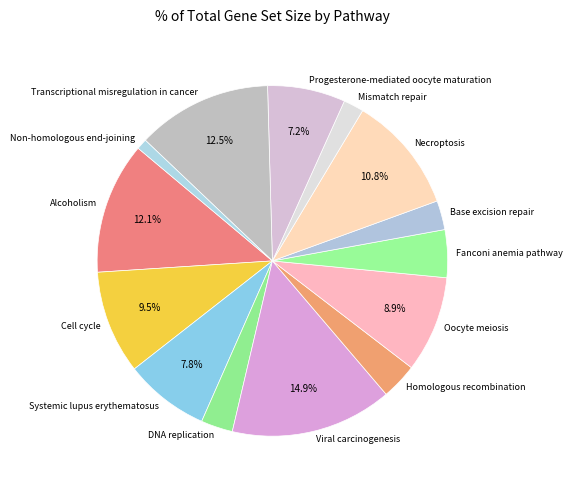

How many slices are in this pie chart?

14